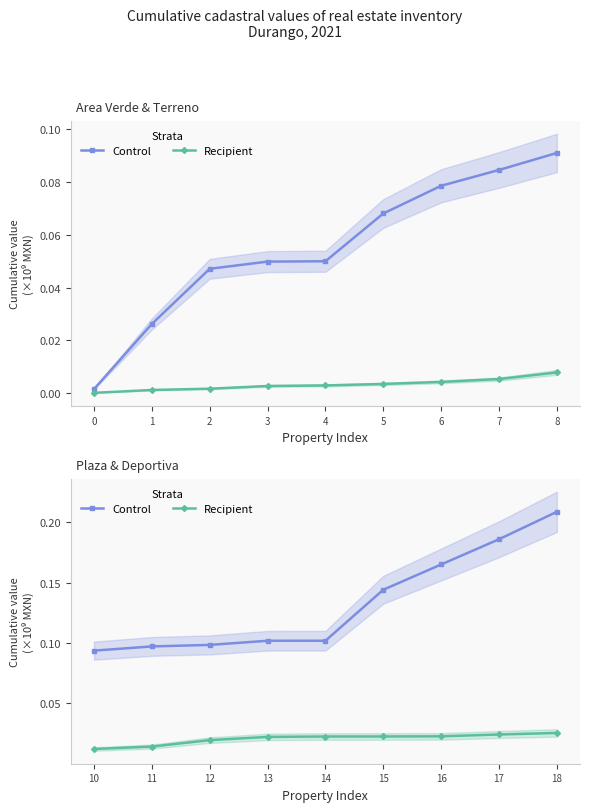

True or false: Control and Recipient intersect in this chart.

False